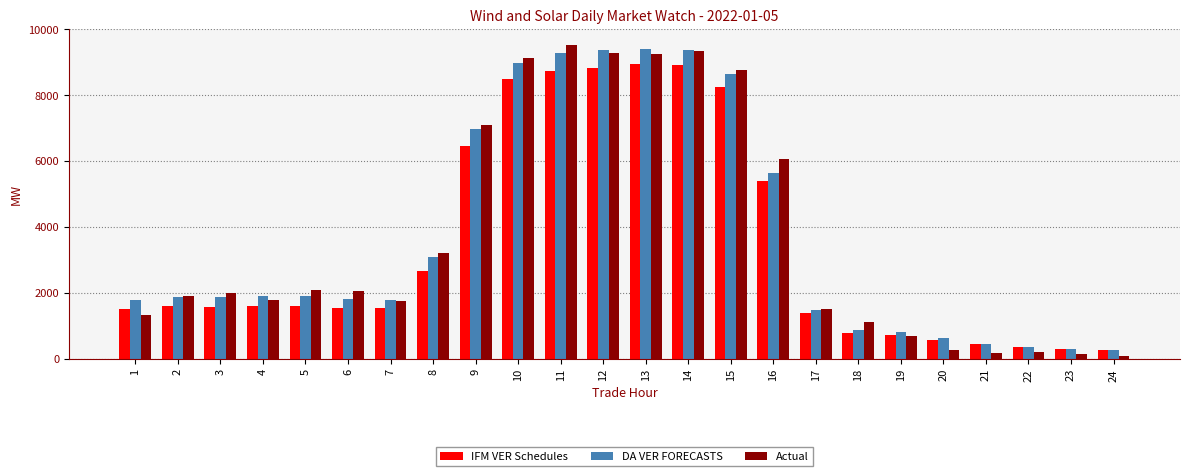

Is the value of Actual at 9 greater than the value of IFM VER Schedules at 8?

Yes